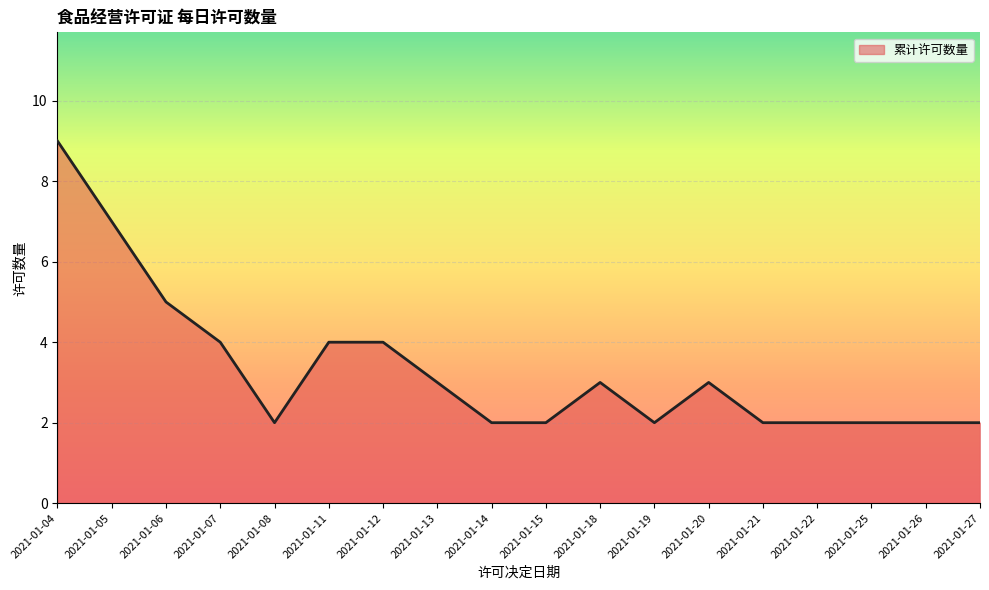

Count the number of categories in the chart.

18